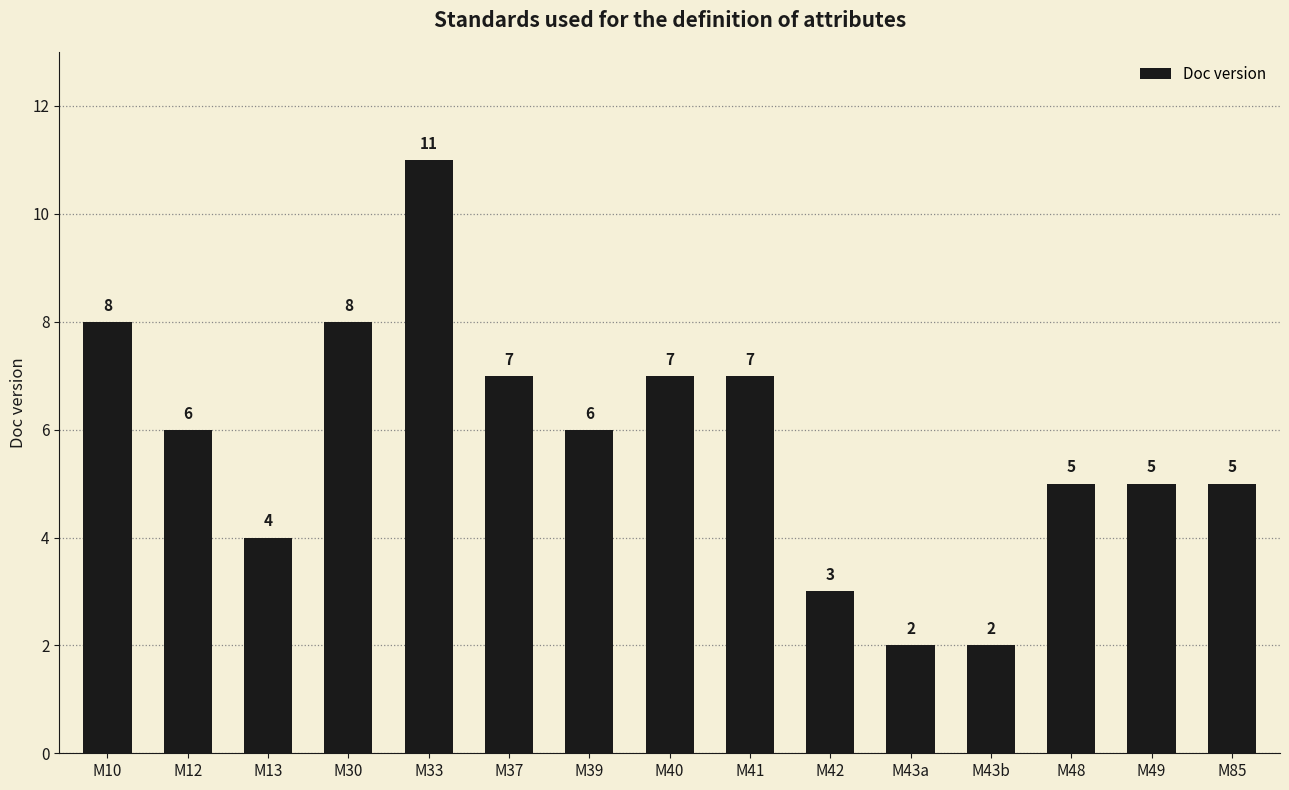

Reading left to right, what are all the values shown in this chart?

8	6	4	8	11	7	6	7	7	3	2	2	5	5	5